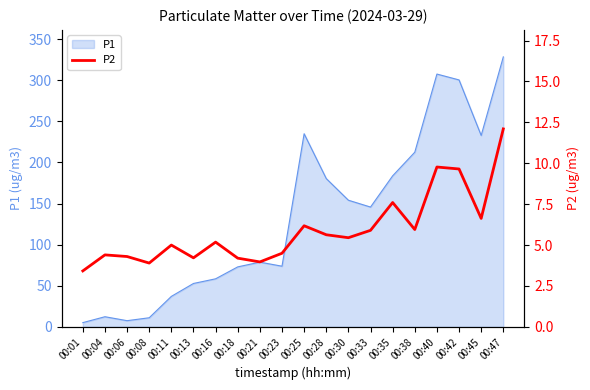

At which label is the value closest to 7?

00:45